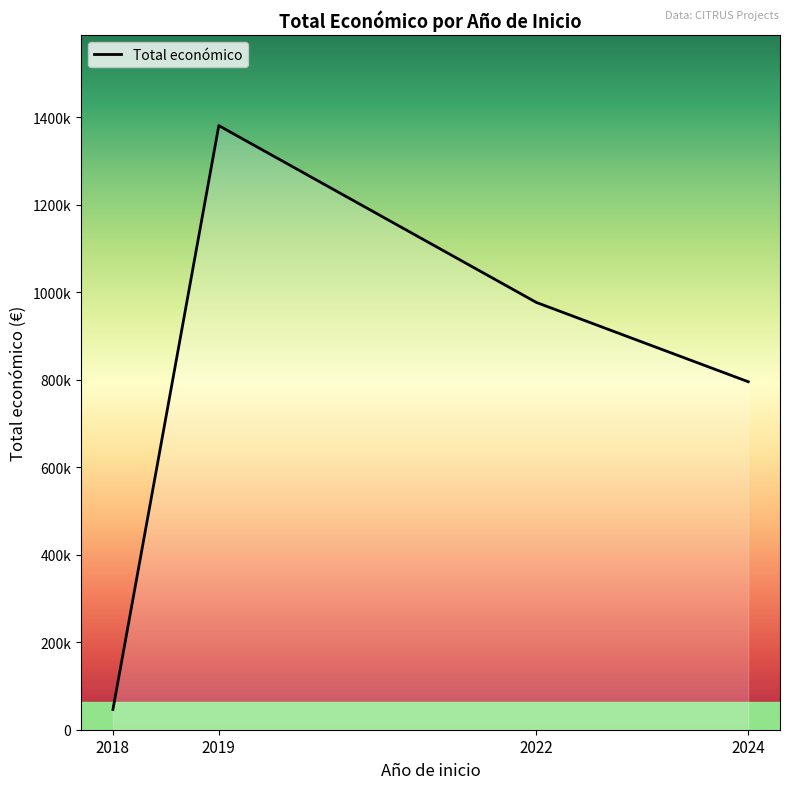

What is the change in value from 2018 to 2019?

+1334759